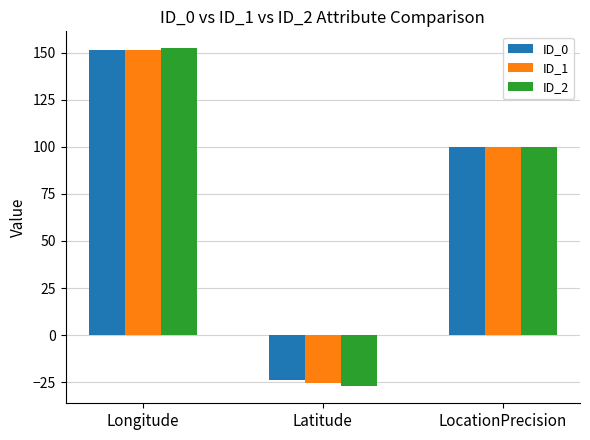

What is the average value of the ID_0 series?

75.8